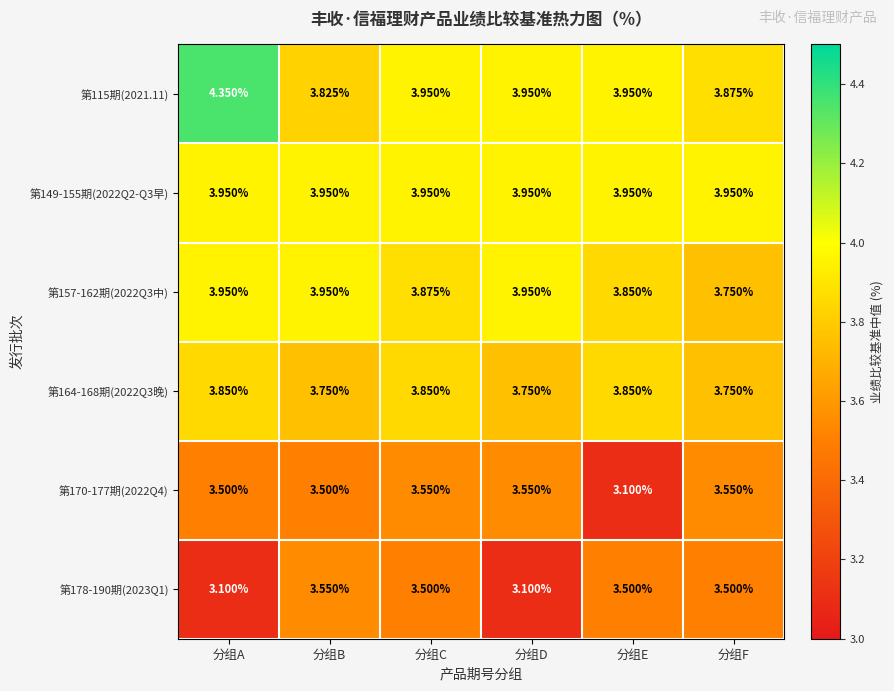

Which category has the highest value across all series?

分组A